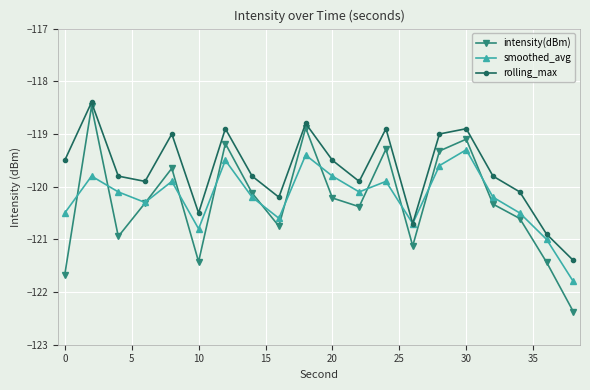

List the series in order of their peak value, lowest first.

smoothed_avg, intensity(dBm), rolling_max